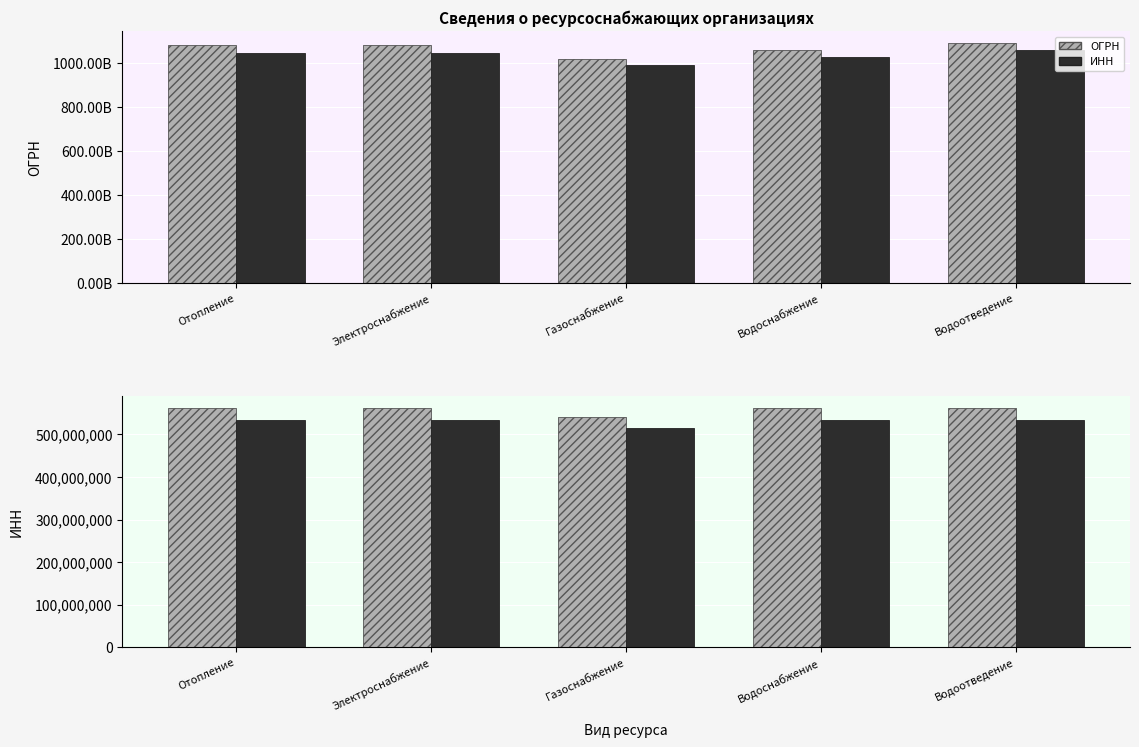

What is the difference between the maximum and minimum values in the ИНН (ref) series?

20027822.1